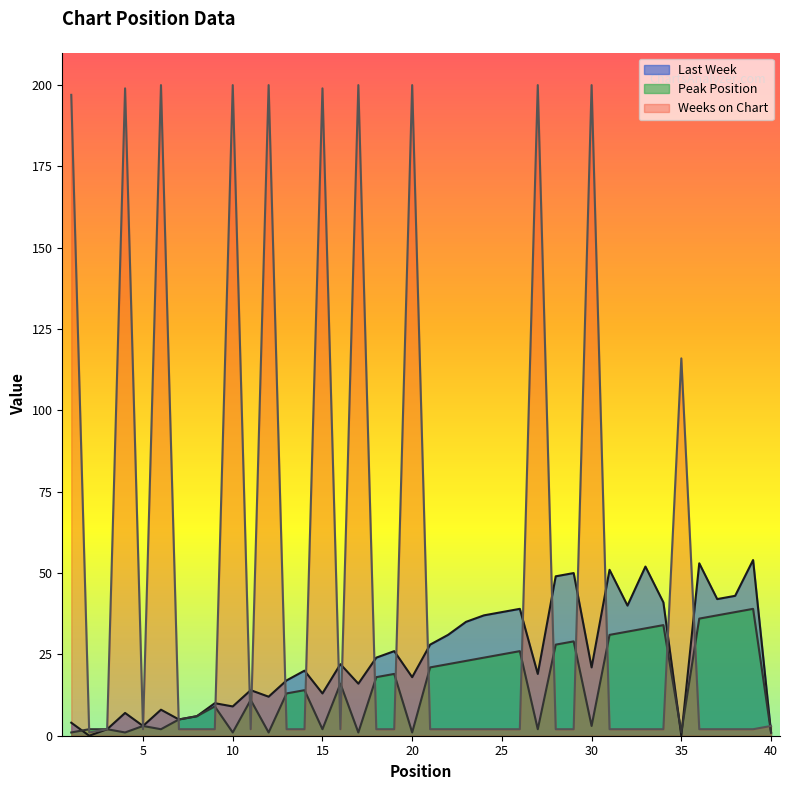

Reading left to right, what are all the values shown in this chart?

Last Week: 1=4	2=0	3=2	4=7	5=3	6=8	7=5	8=6	9=10	10=9	11=14	12=12	13=17	14=20	15=13	16=22	17=16	18=24	19=26	20=18	21=28	22=31	23=35	24=37	25=38	26=39	27=19	28=49	29=50	30=21	31=51	32=40	33=52	34=41	35=0	36=53	37=42	38=43	39=54	40=1
Peak Position: 1=1	2=2	3=2	4=1	5=3	6=2	7=5	8=6	9=9	10=1	11=11	12=1	13=13	14=14	15=2	16=16	17=1	18=18	19=19	20=1	21=21	22=22	23=23	24=24	25=25	26=26	27=2	28=28	29=29	30=3	31=31	32=32	33=33	34=34	35=1	36=36	37=37	38=38	39=39	40=1
Weeks on Chart: 1=197	2=1	3=2	4=199	5=2	6=200	7=2	8=2	9=2	10=200	11=2	12=200	13=2	14=2	15=199	16=2	17=200	18=2	19=2	20=200	21=2	22=2	23=2	24=2	25=2	26=2	27=200	28=2	29=2	30=200	31=2	32=2	33=2	34=2	35=116	36=2	37=2	38=2	39=2	40=3